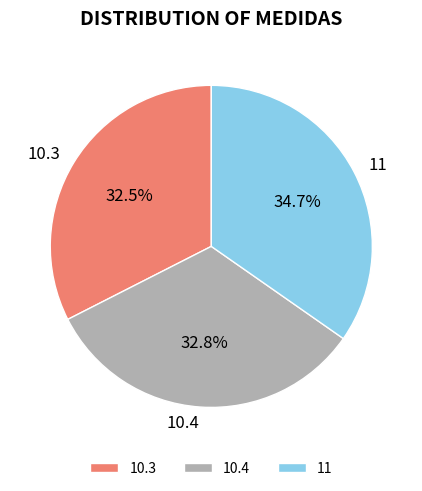

To the nearest percent, what is the difference between the largest and smallest slice percentages?

2%